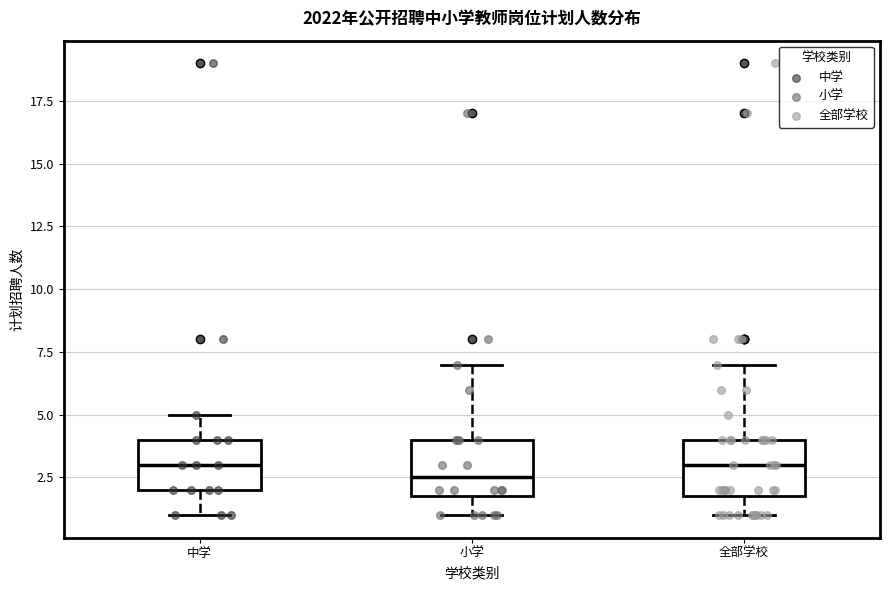

Reading left to right, read every box against the y-axis: the position of its median line, the range the box covers, and the ends of its whiskers. The values are not printed on the chart, so give them approximately, as read against the axis.

中学: median 3.0, box 2.0 to 4.0, whiskers 1.0 to 5.0
小学: median 2.5, box 2.0 to 4.0, whiskers 1.0 to 7.0
全部学校: median 3.0, box 2.0 to 4.0, whiskers 1.0 to 7.0